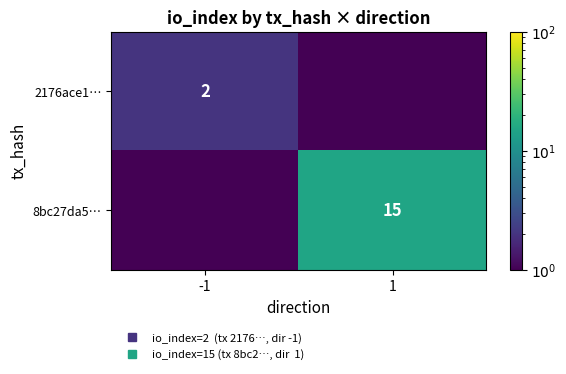

Which series changed the most between -1 and 1?

8bc27da5…